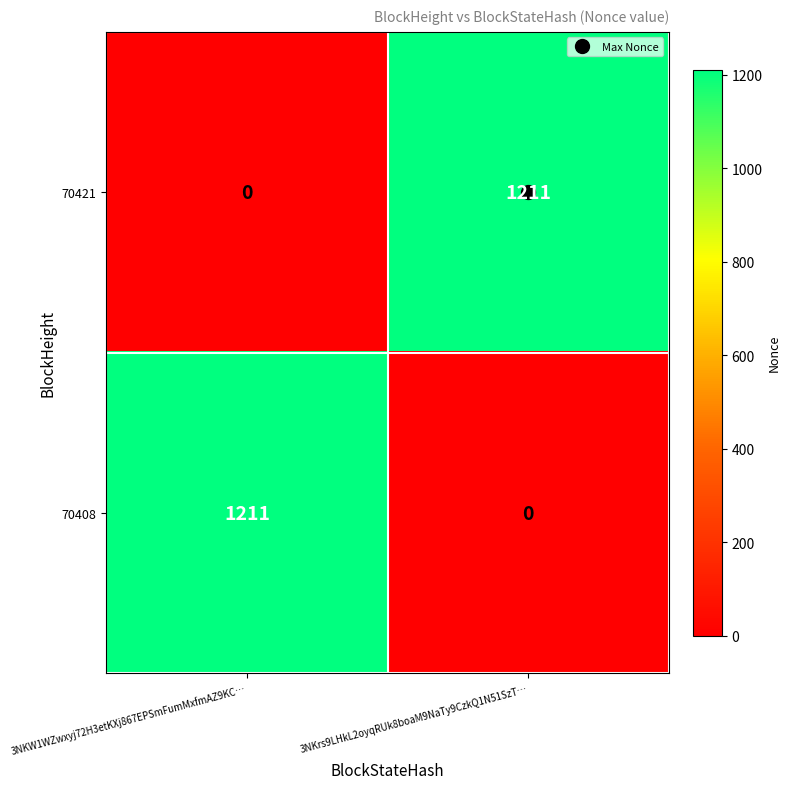

What is the difference between the 70421 values at 3NKW1WZwxyj72H3etKXj867EPSmFumMxfmAZ9KC… and 3NKrs9LHkL2oyqRUk8boaM9NaTy9CzkQ1N51SzT…?

1211